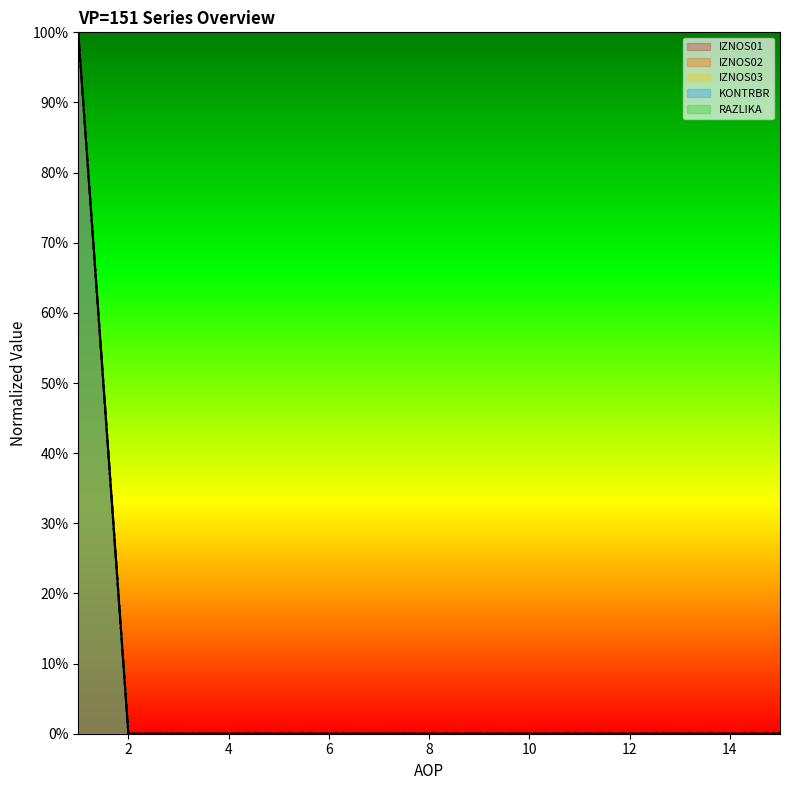

What is the maximum value for IZNOS02?

100